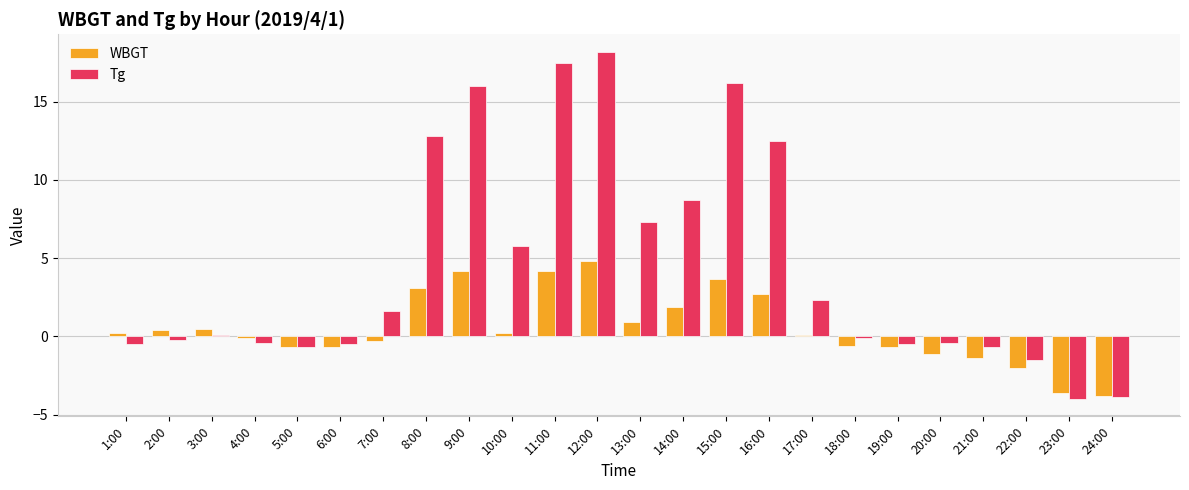

True or false: Tg has a value of 4.3 at 15:00.

False